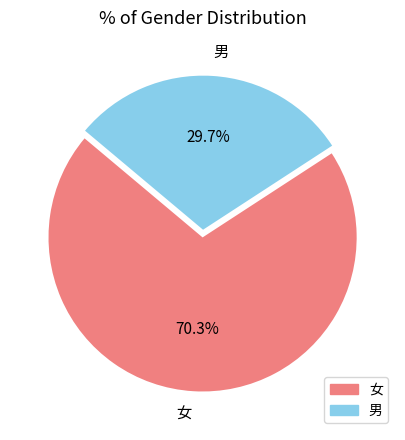

To the nearest percent, what is the average slice percentage?

50%